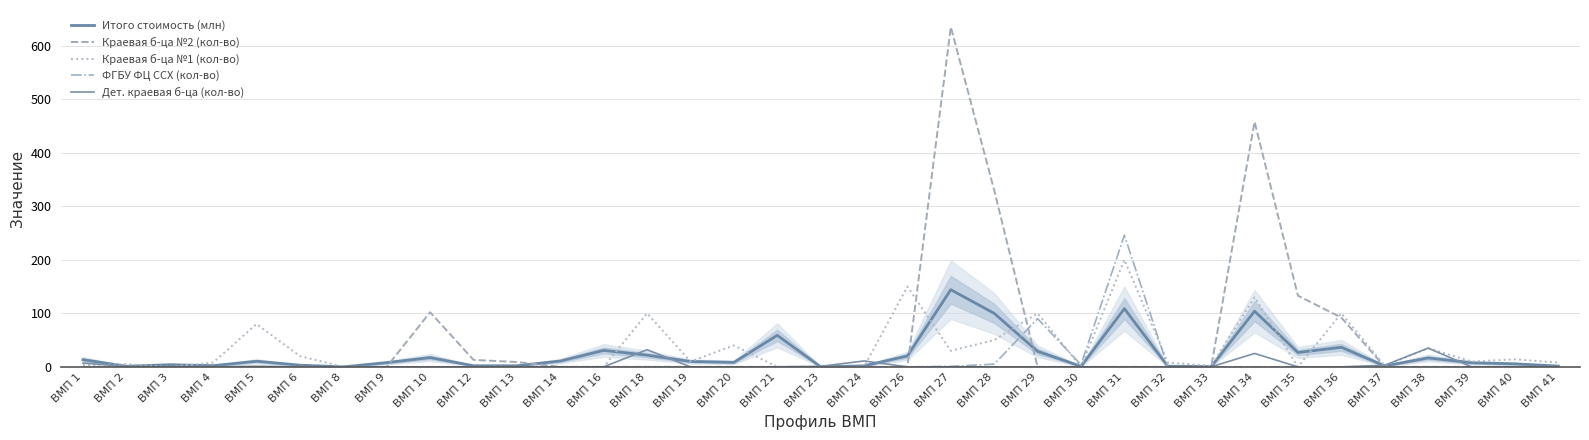

How many categories are shown in the chart?

35